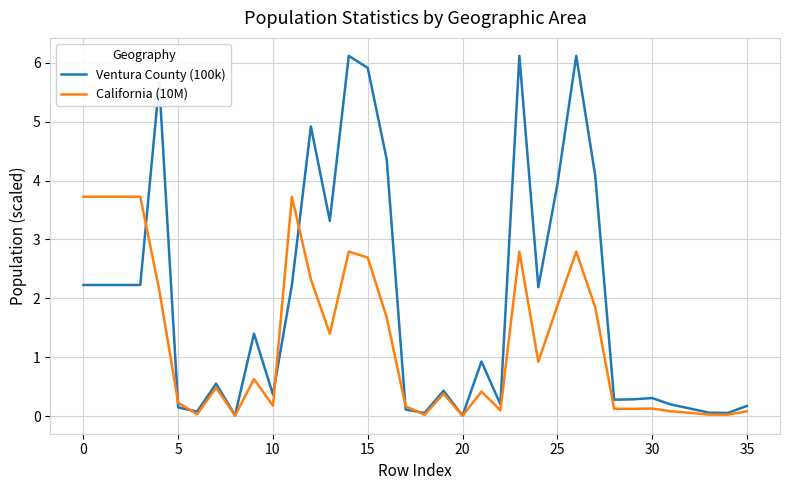

How many lines are shown in the chart?

2